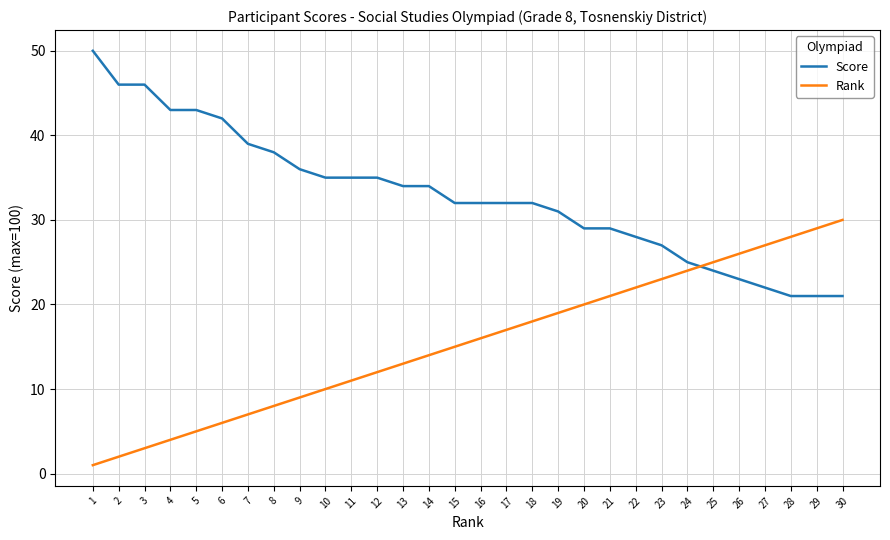

Rank the series by their average value, from highest to lowest.

Score, Rank